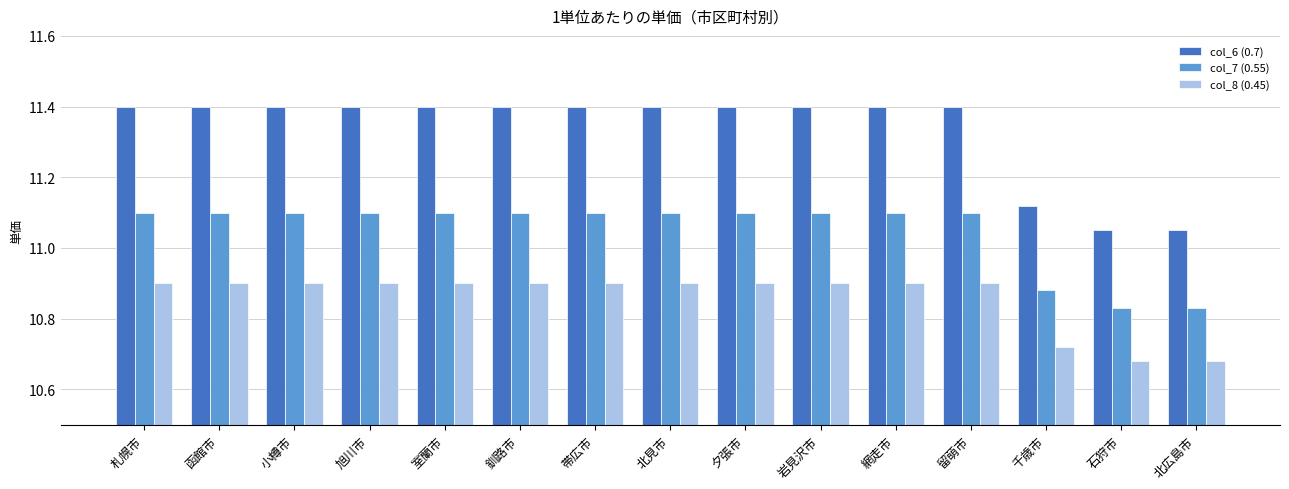

Rank the series by their average value, from highest to lowest.

col_6 (0.7), col_7 (0.55), col_8 (0.45)